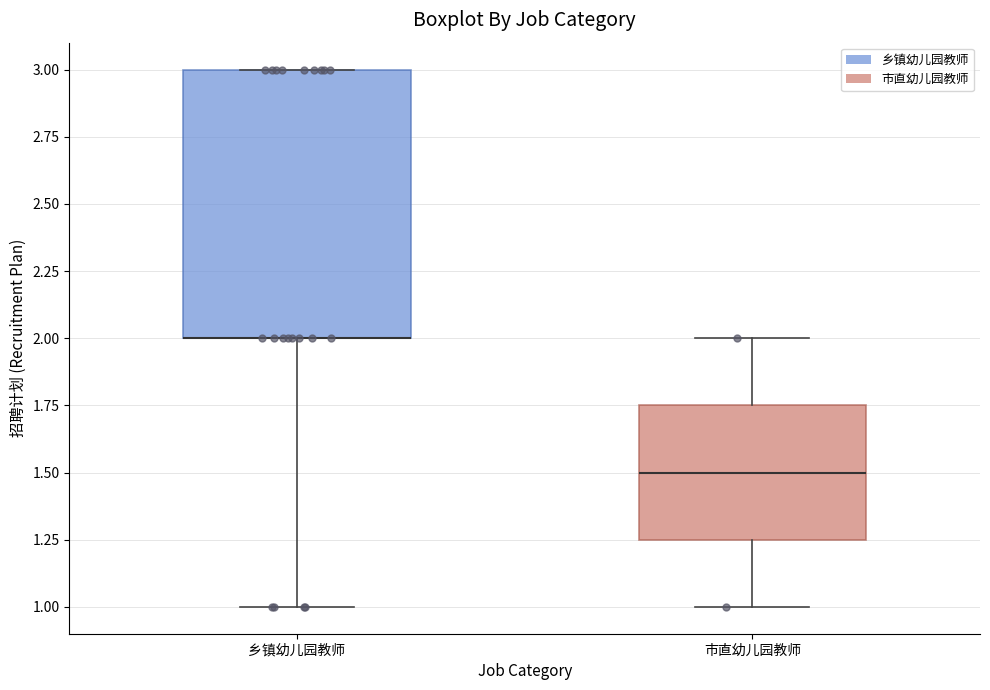

Reading left to right, transcribe this box plot: for each box, give where its median line is, the range the box spans, and where its two whiskers end, as read against the y-axis. The values are not printed on the chart, so give them approximately, as read against the axis.

乡镇幼儿园教师: median 2.00 (drawn on the box's lower edge), box 2.00 to 3.00, whiskers 1.00 to 3.00
市直幼儿园教师: median 1.50, box 1.25 to 1.75, whiskers 1.00 to 2.00